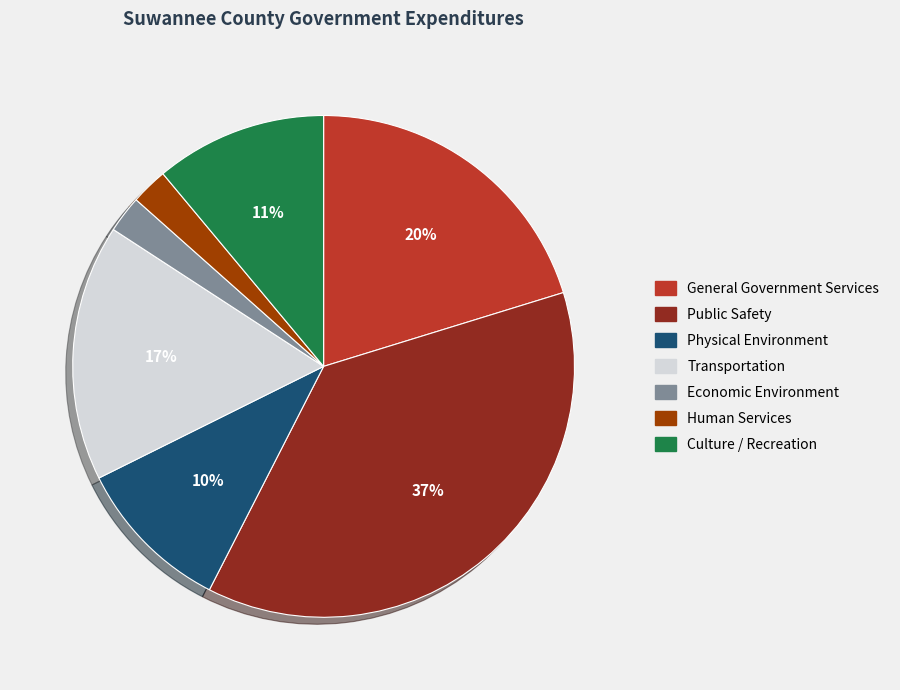

Does any single category account for the majority?

No